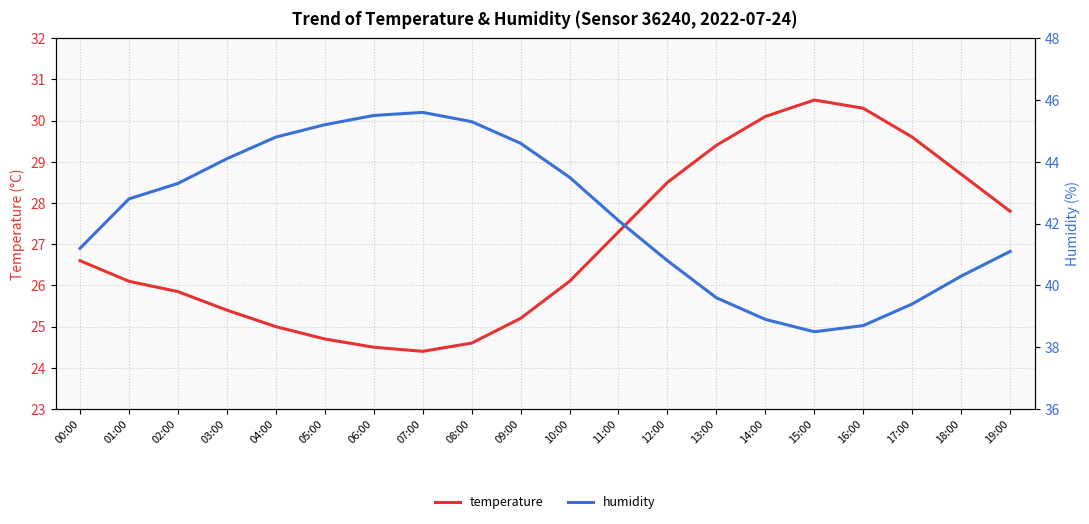

Which series has the largest total across all categories?

humidity